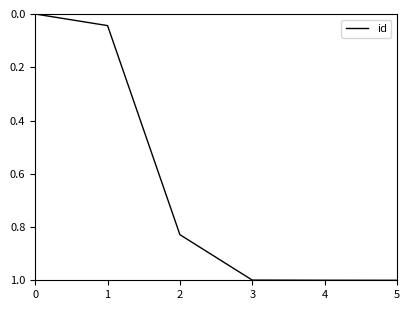

What is the maximum value shown in the chart?

1.0